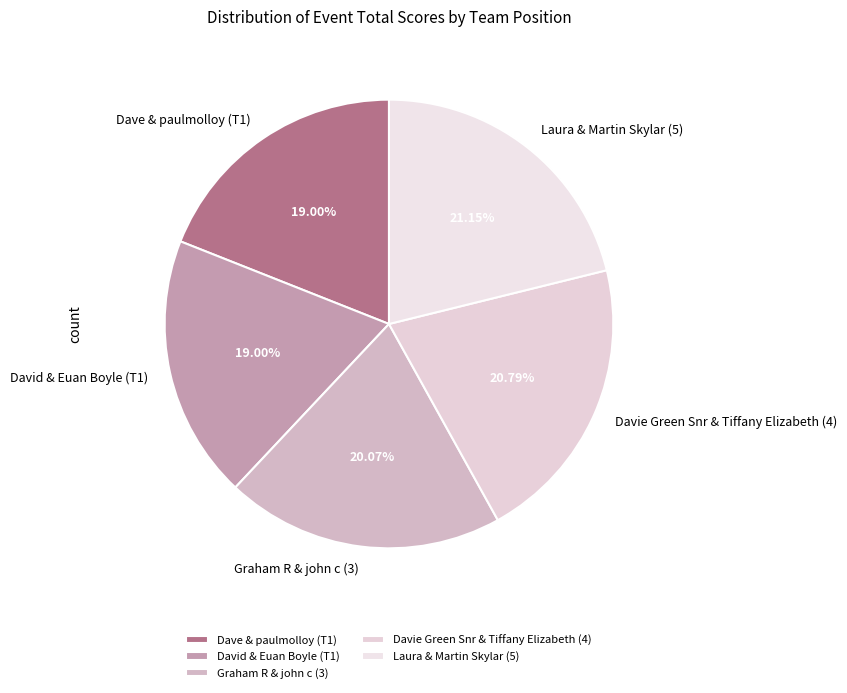

The David & Euan Boyle (T1) slice represents 8% of the pie. True or false?

False